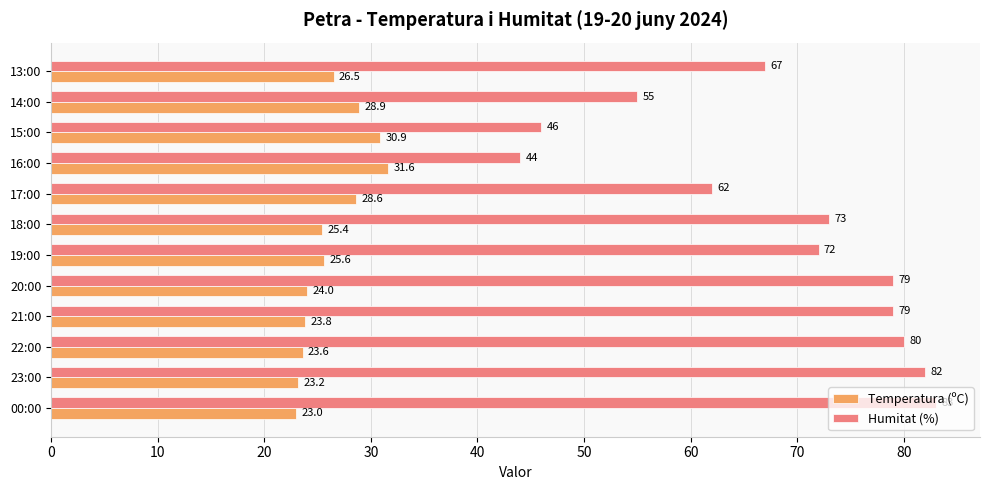

What is the minimum value shown in the chart?

23.0